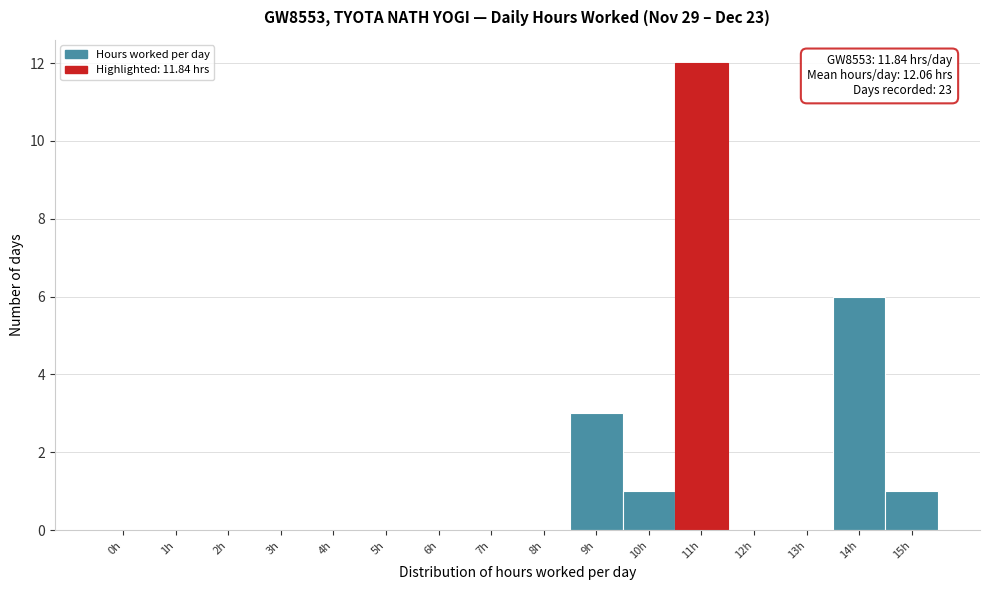

Reading left to right, extract all data points from this chart.

0h=0	1h=0	2h=0	3h=0	4h=0	5h=0	6h=0	7h=0	8h=0	9h=3	10h=1	11h=12	12h=0	13h=0	14h=6	15h=1